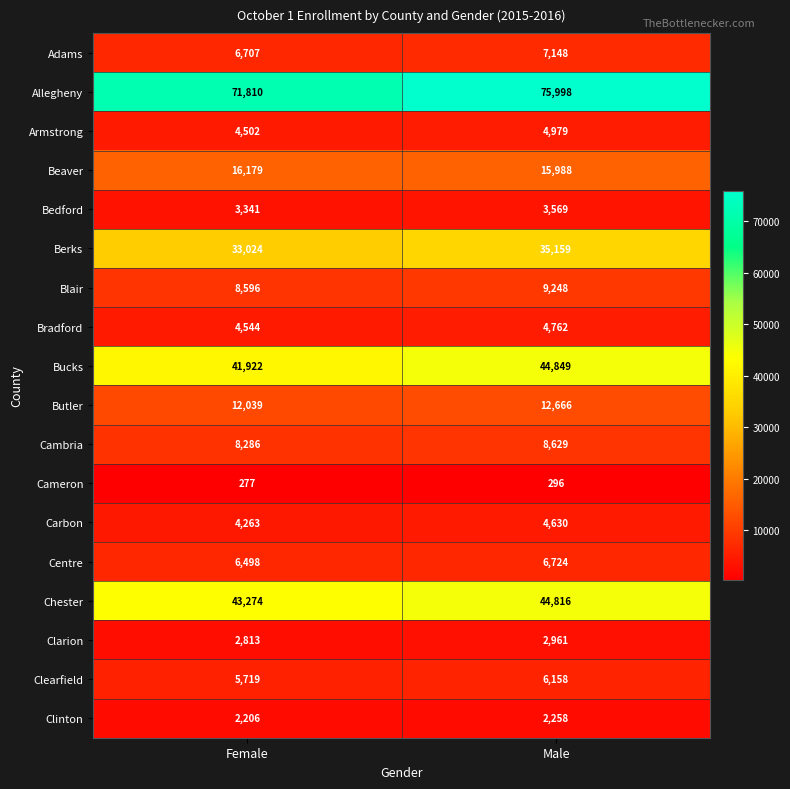

Rank the series by their maximum value, from highest to lowest.

Allegheny, Bucks, Chester, Berks, Beaver, Butler, Blair, Cambria, Adams, Centre, Clearfield, Armstrong, Bradford, Carbon, Bedford, Clarion, Clinton, Cameron